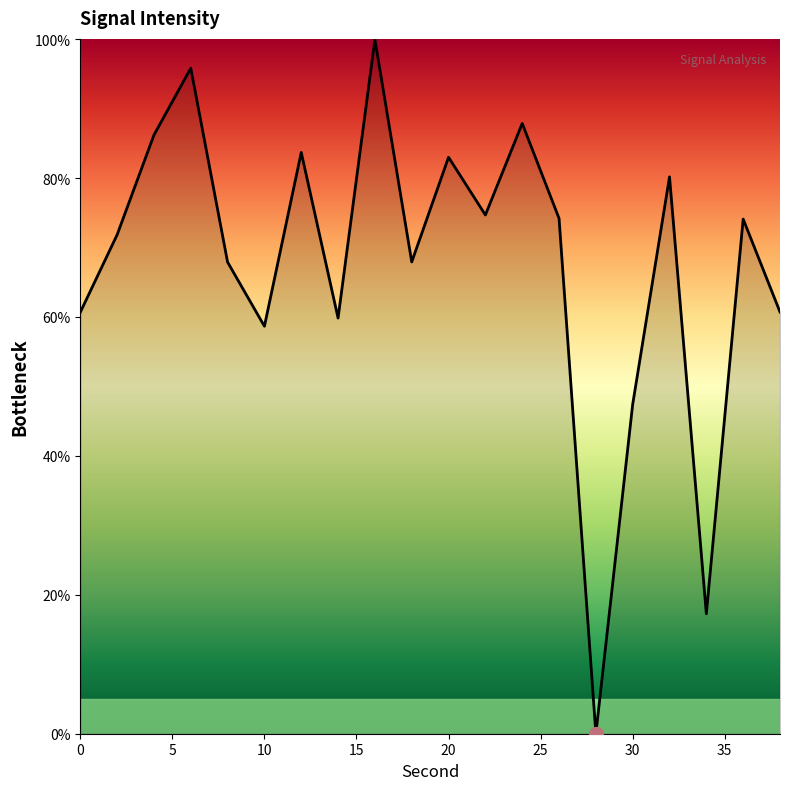

What is the maximum value shown in the chart?

100.0